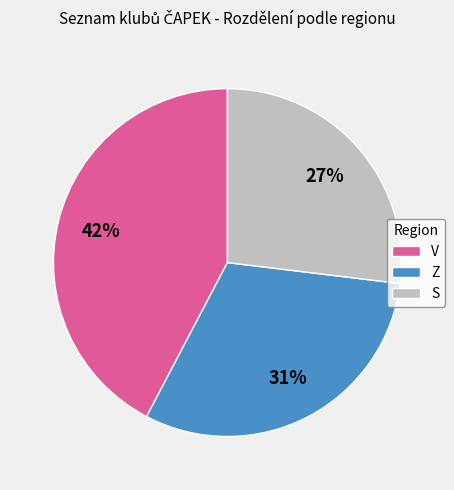

Does V represent more than half of the total?

No